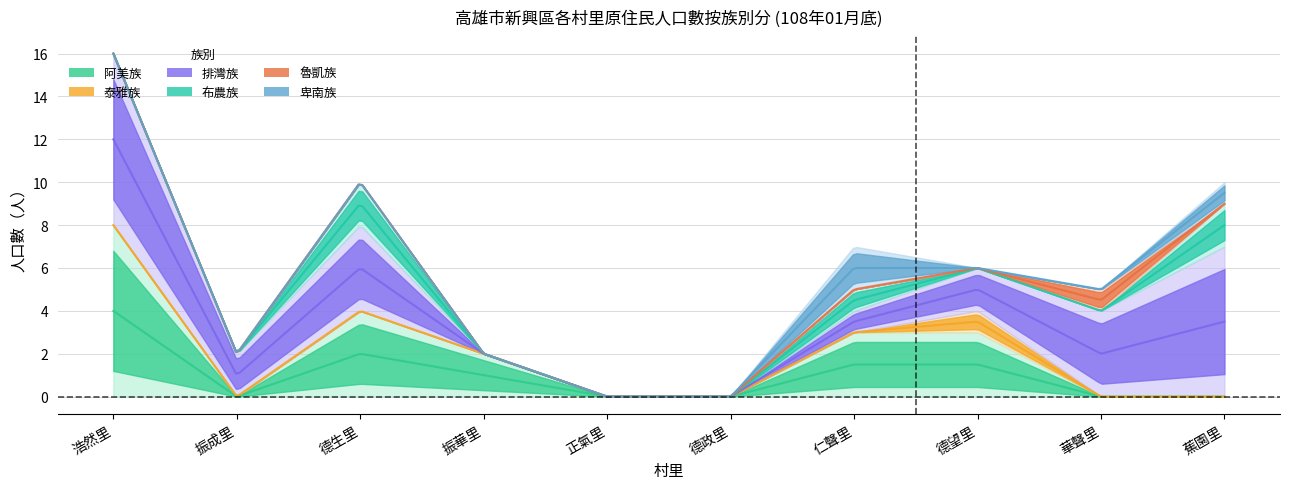

True or false: 阿美族 has a value of 1 at 仁聲里.

False